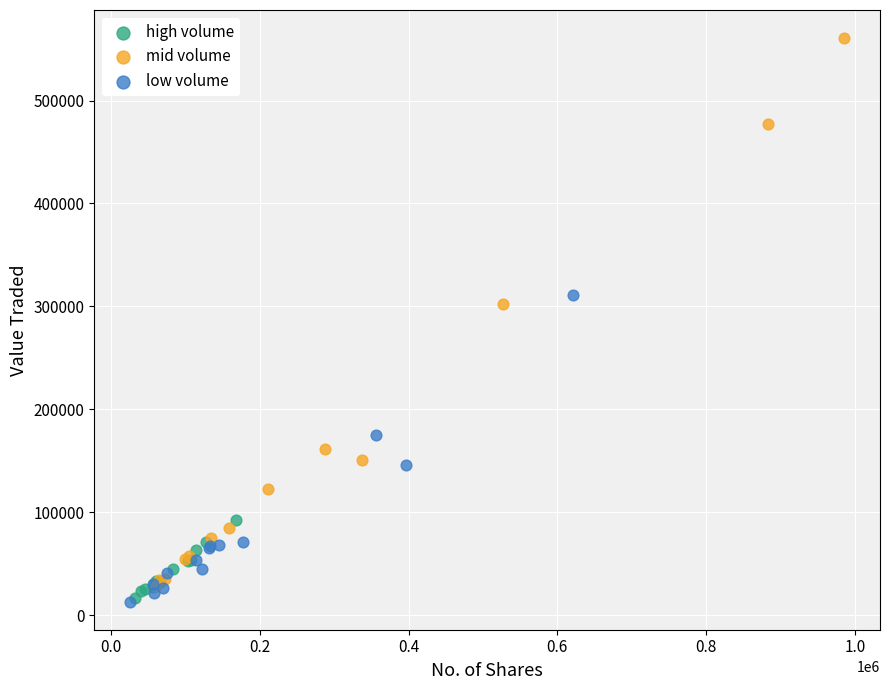

What are all the series names shown in the legend?

high volume, mid volume, low volume